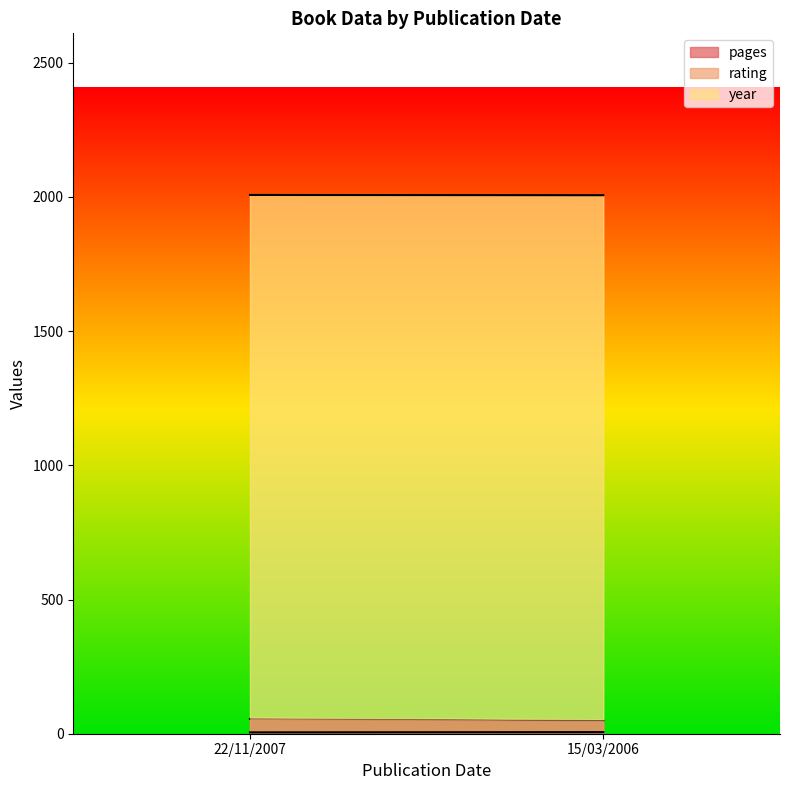

Between 15/03/2006 and 22/11/2007, which is larger?

22/11/2007